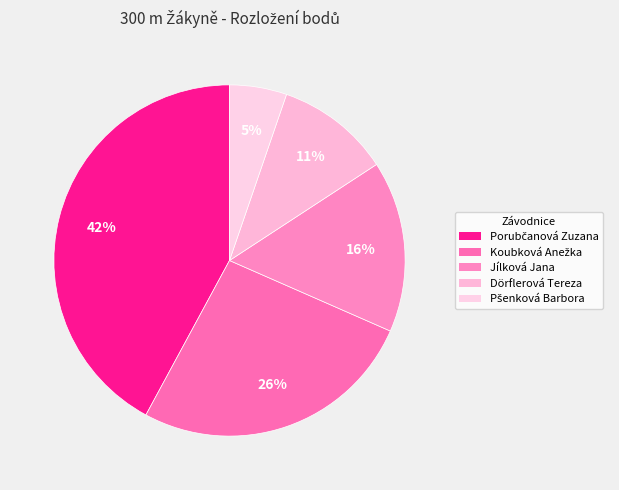

How many segments does this pie chart have?

5